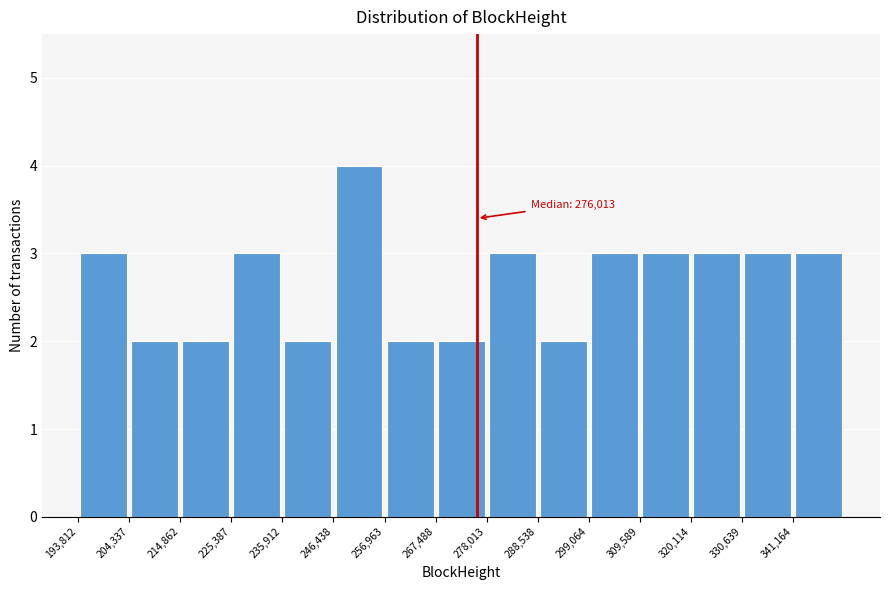

Which range on the x-axis has the tallest bar?

246000 to 256000